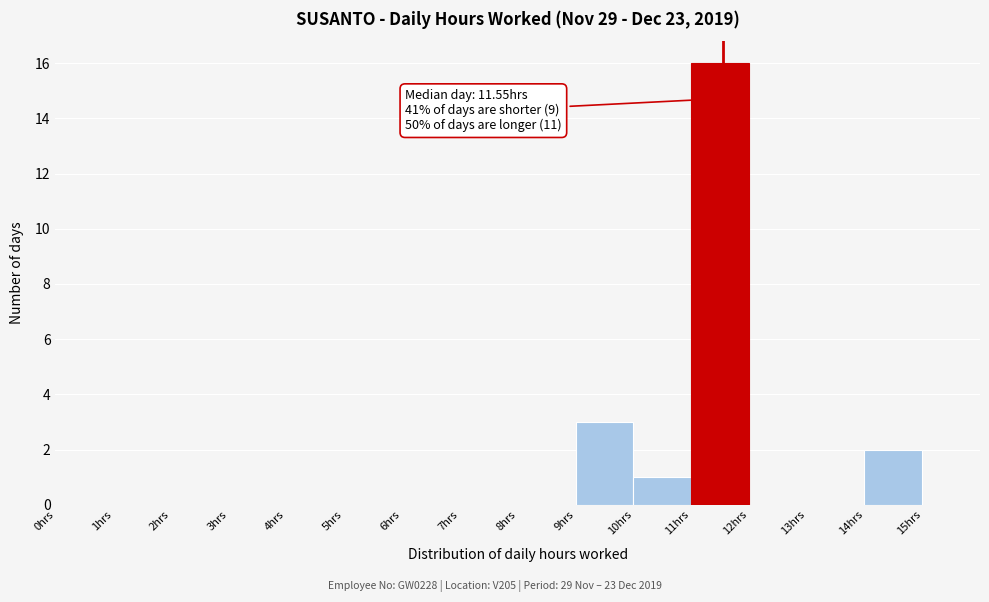

Which range on the x-axis has the tallest bar?

11 to 12